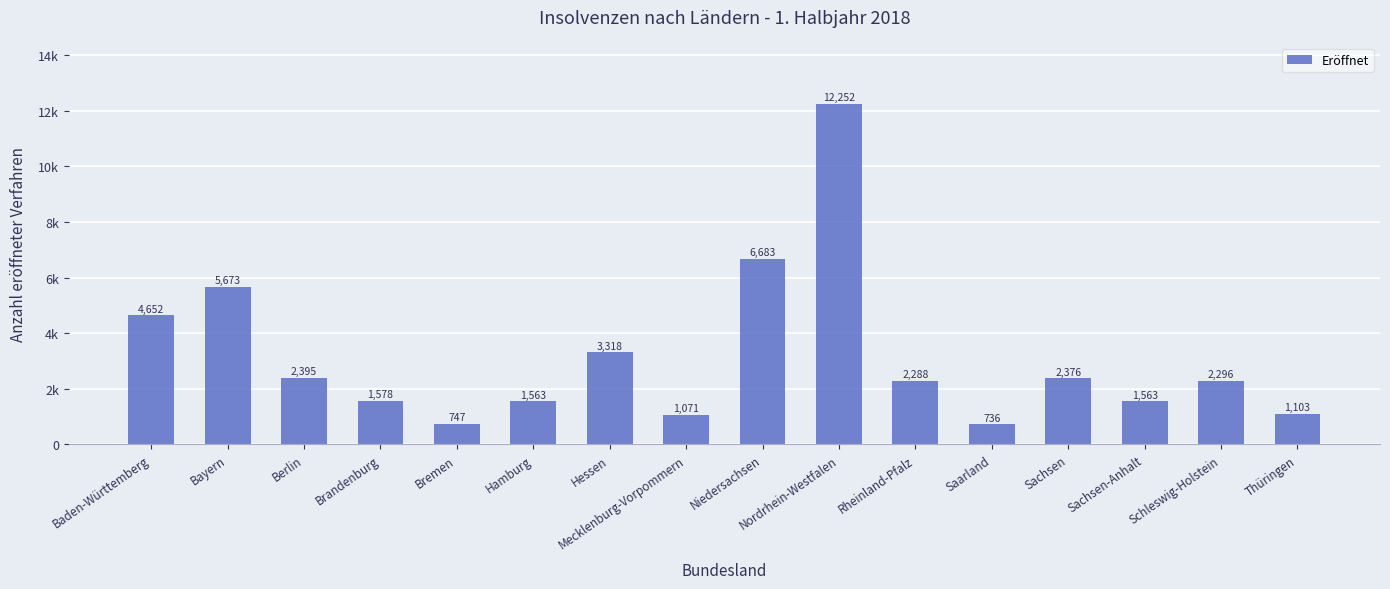

Which has a higher value, Sachsen or Bremen?

Sachsen